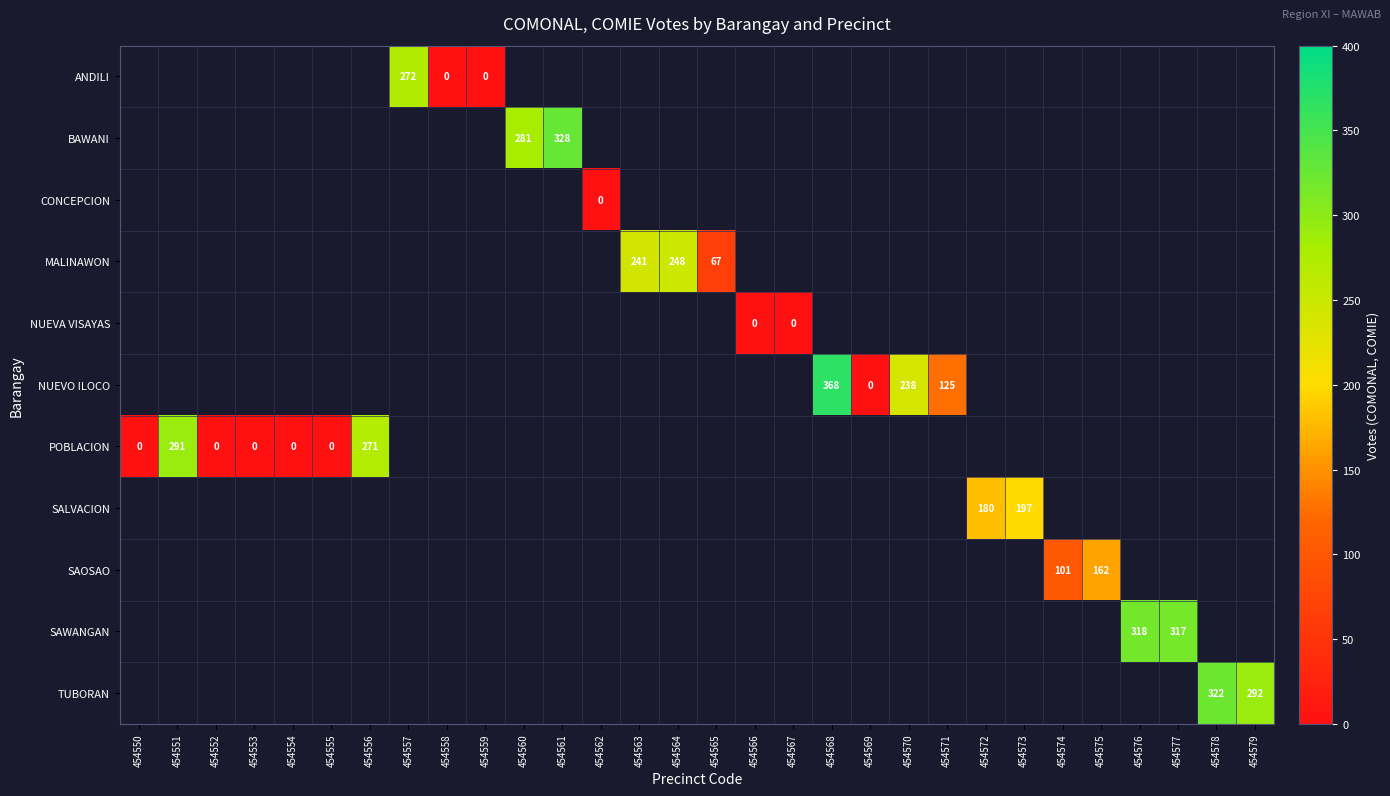

The BAWANI series shows 369 at 454560. True or false?

False